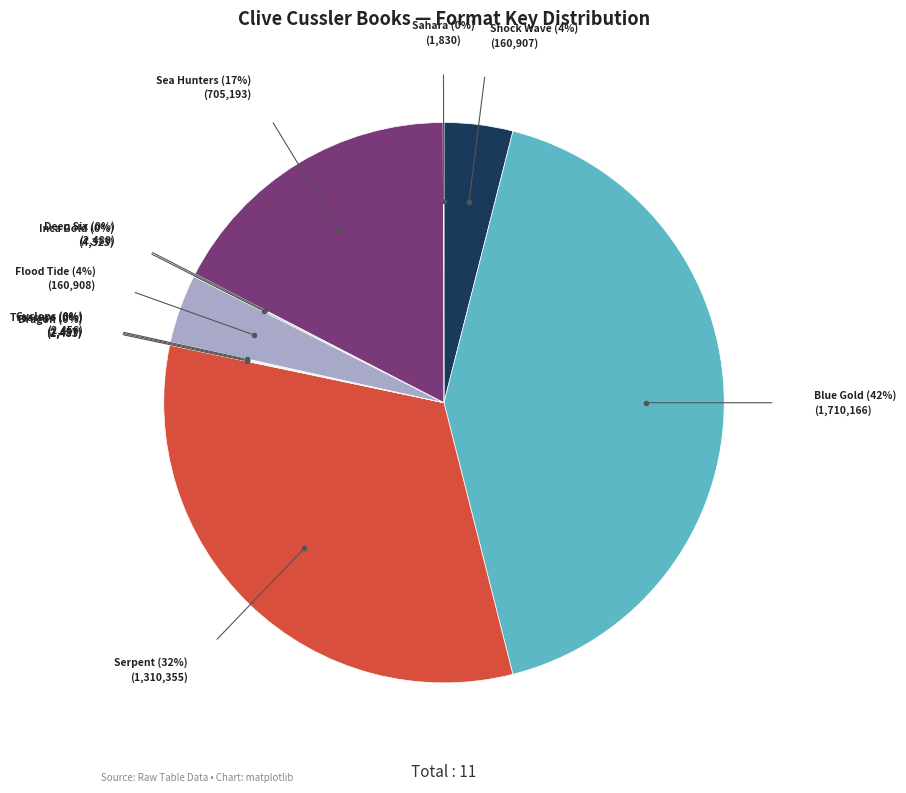

True or false: Serpent accounts for 42% of the total.

False